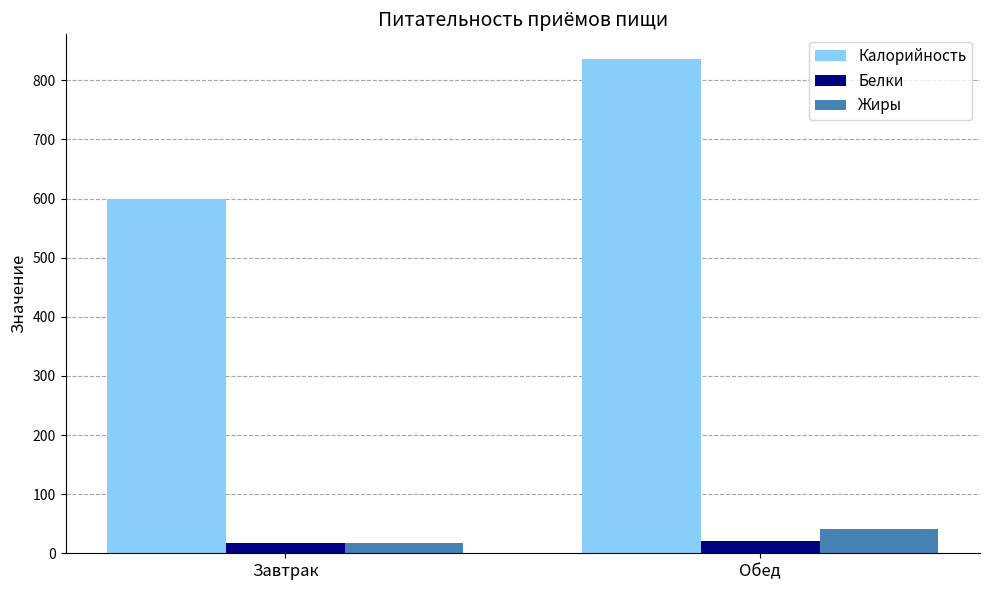

Read the Белки value at Завтрак.

16.6